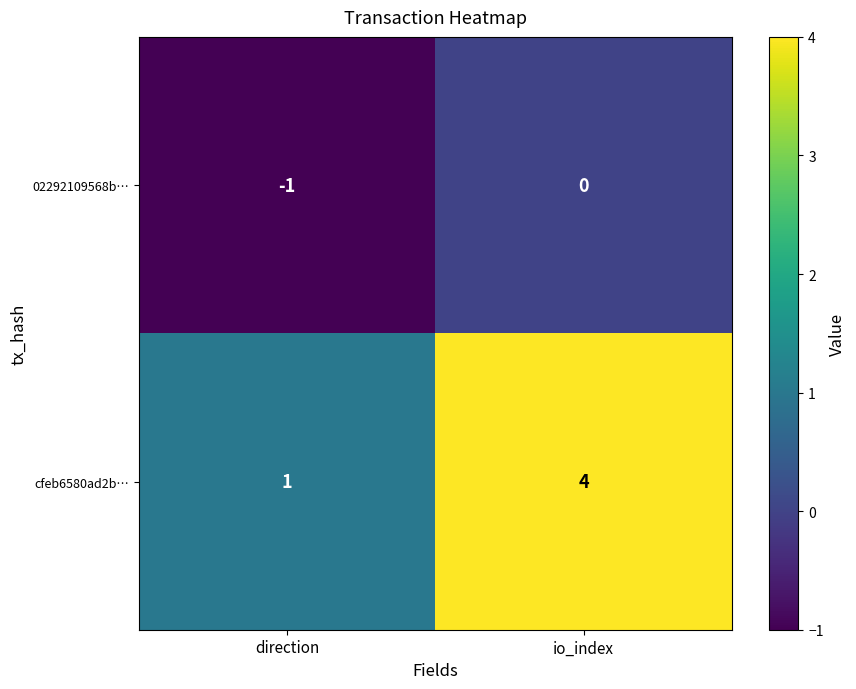

What is the total value across all series at io_index?

4